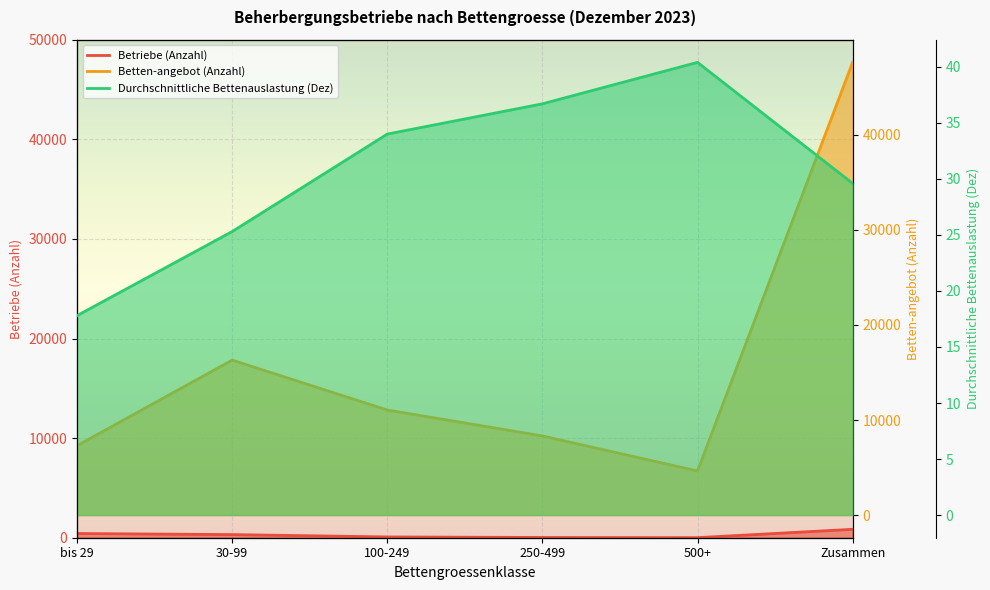

Reading left to right, list all the values displayed in this chart.

Betriebe (Anzahl): 422.0	314.0	78.0	24.0	7.0	845.0
Betten-angebot (Anzahl): 7299.0	16302.0	11052.0	8326.0	4640.0	47619.0
Durchschnittliche Bettenauslastung (Dez): 17.8	25.3	34.0	36.7	40.4	29.6